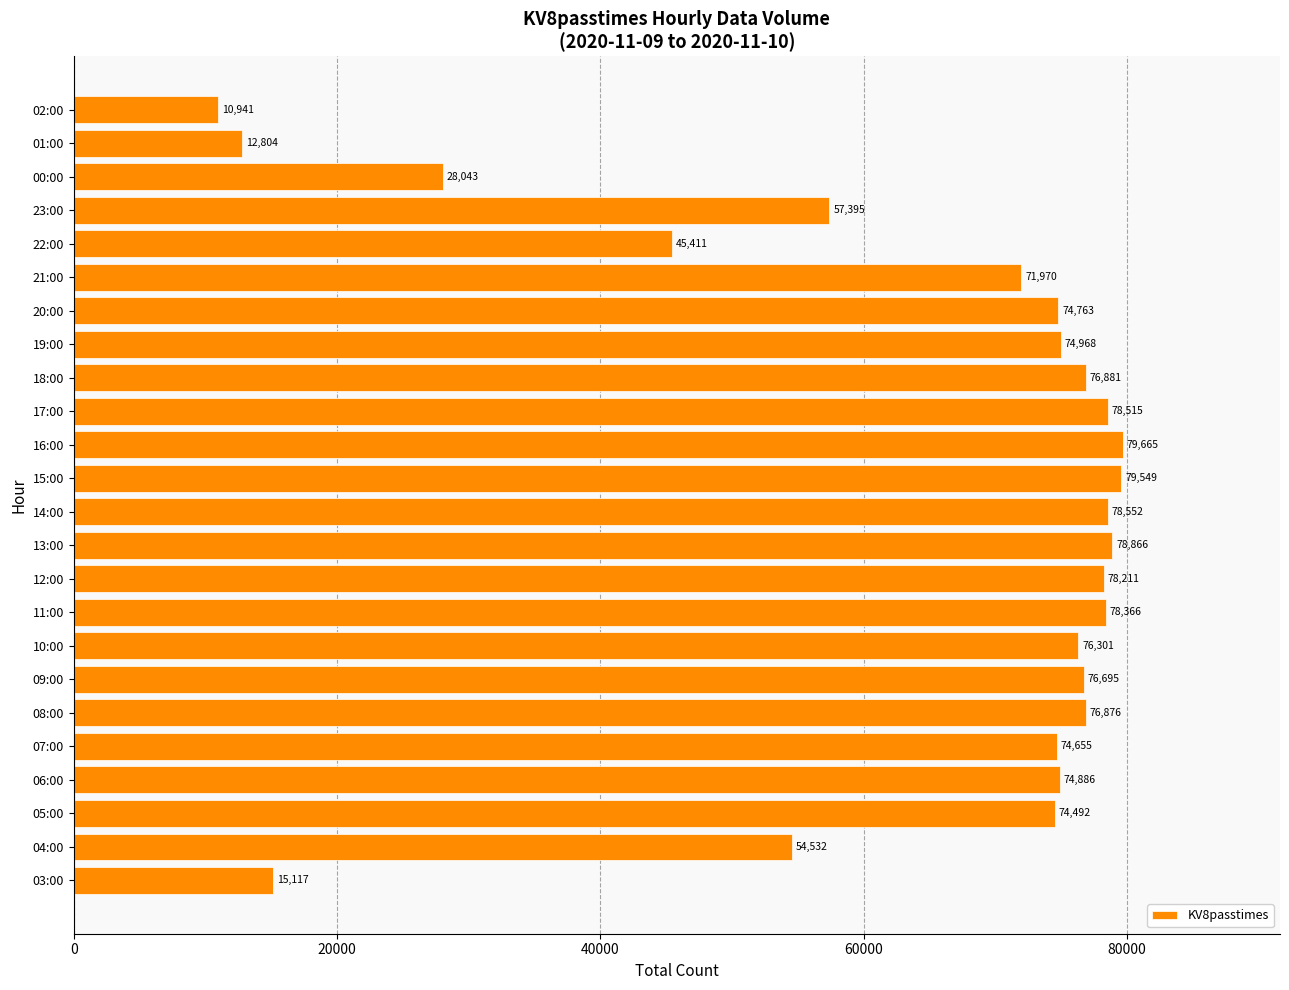

What is the smallest value displayed?

10941